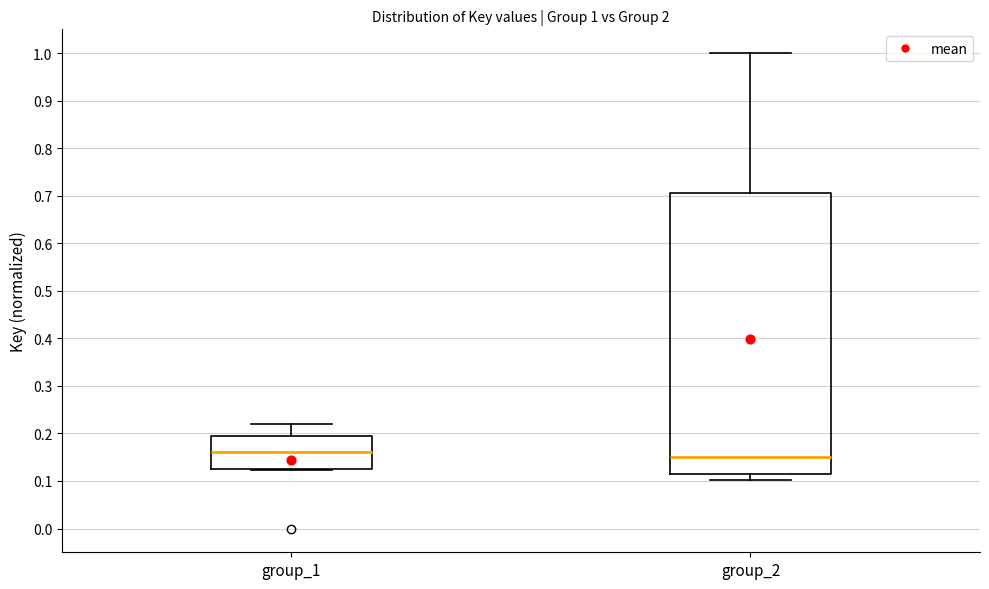

Which box is the tallest, from its lower edge to its upper edge?

group_2